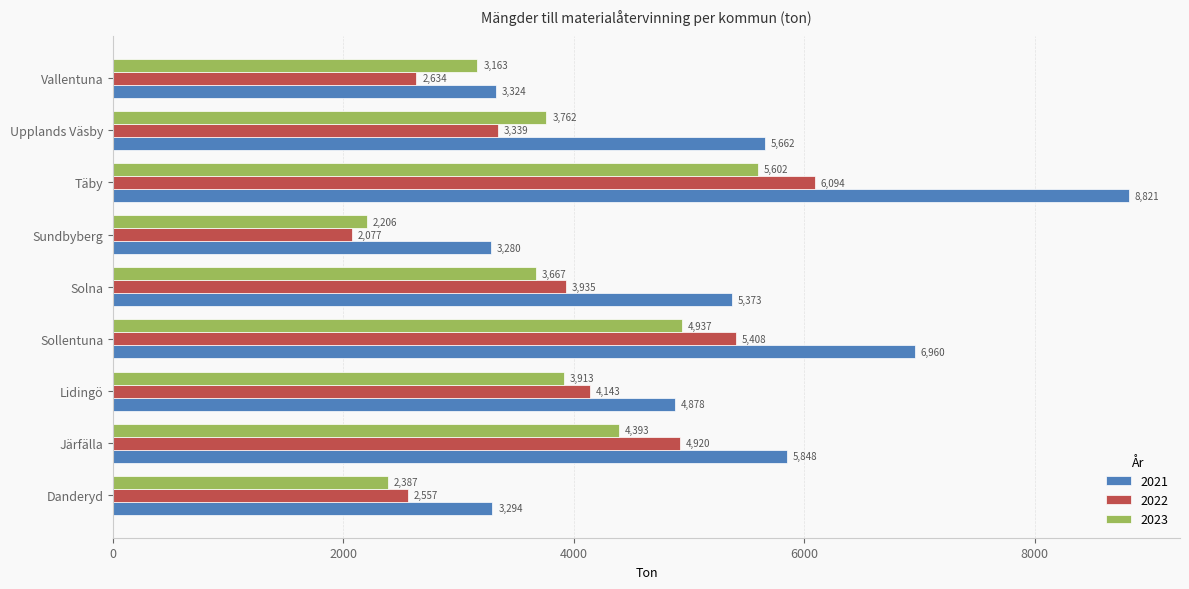

How many data points does each series have?

9